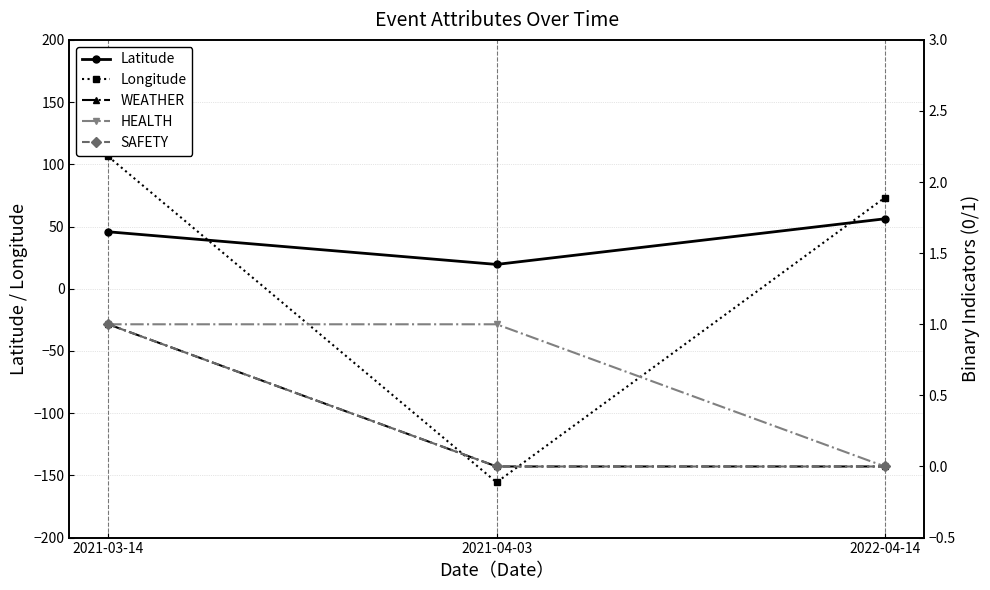

Which series has the widest spread of values?

Longitude